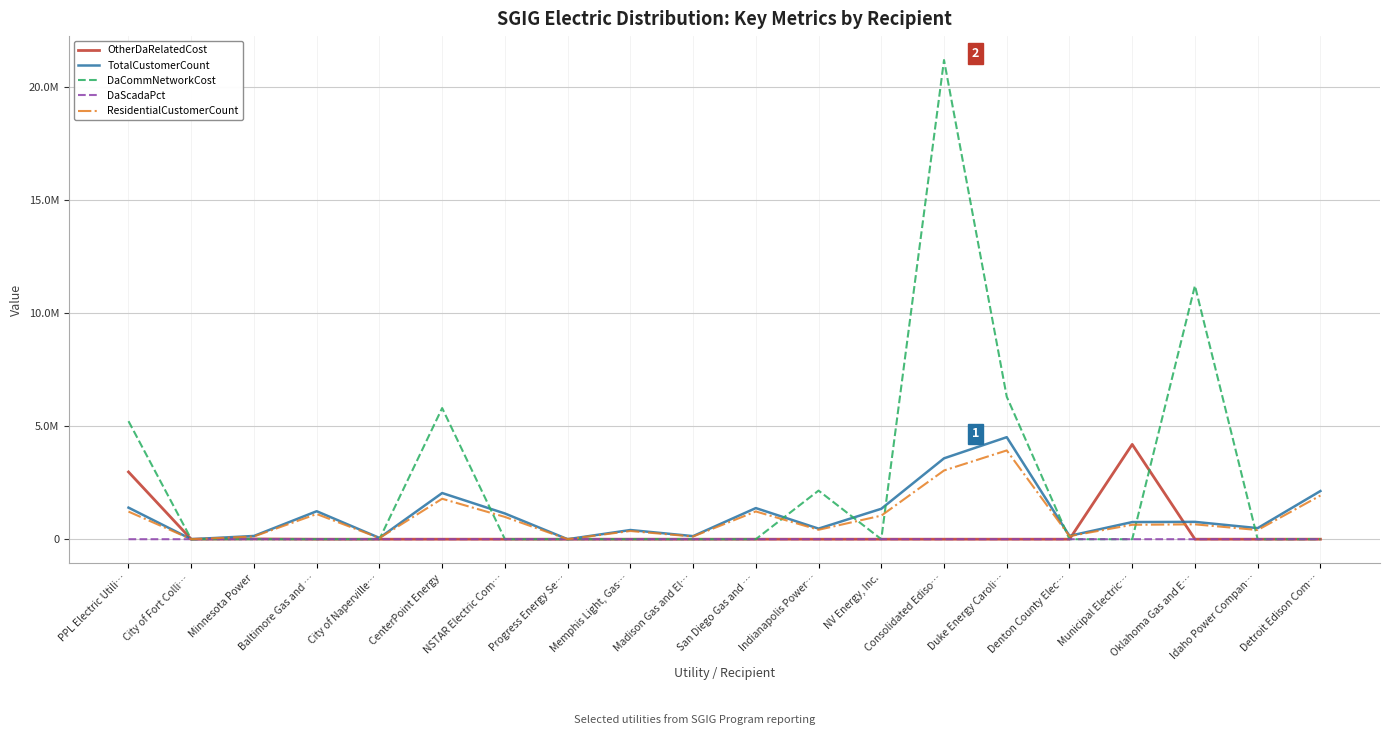

Does the chart have visible grid lines?

Yes